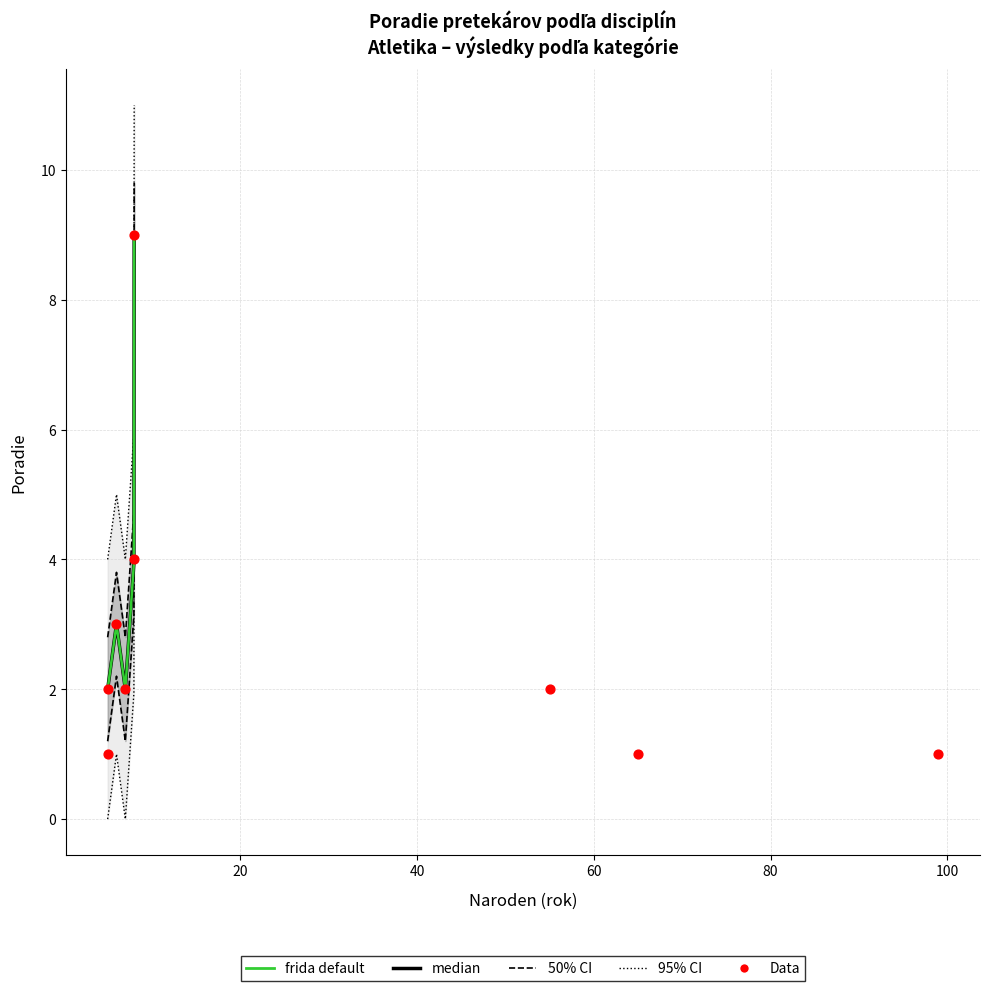

At how many categories does at least one series exceed 7?

1